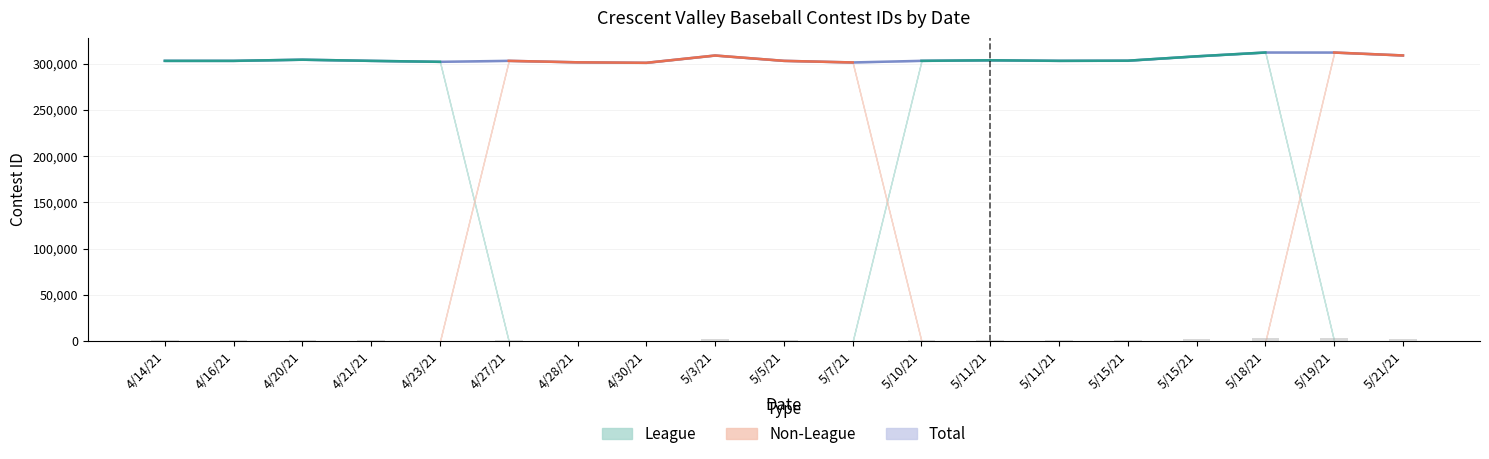

What is the spread (max minus min) of values at 5/11/21?

303541